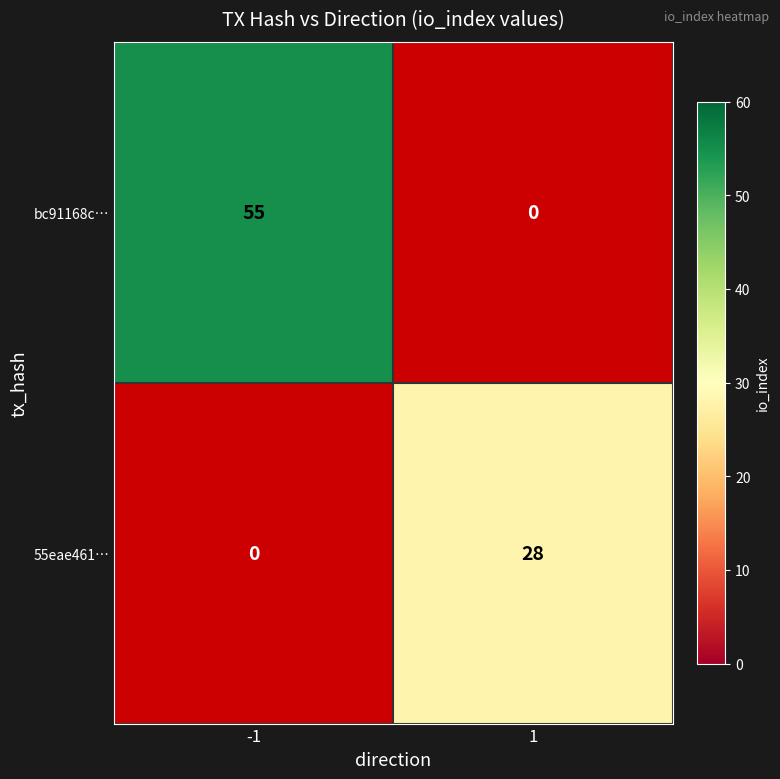

What is the difference between the maximum and minimum values in the bc91168c… series?

55